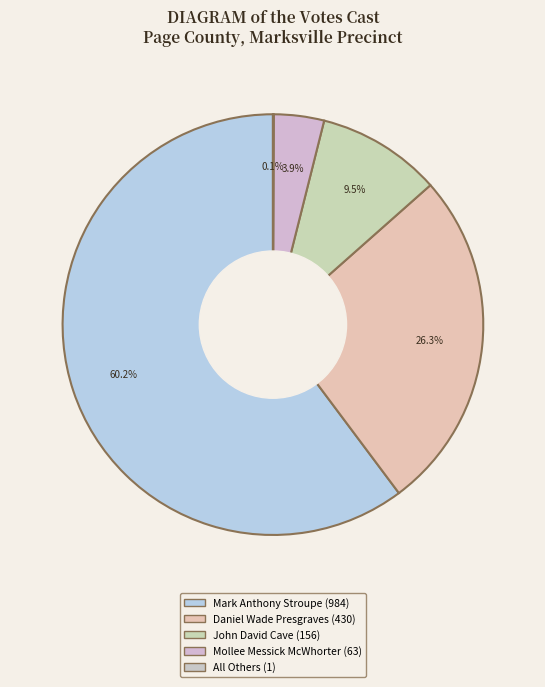

To the nearest percent, what is the combined percentage of Mollee Messick McWhorter and Mark Anthony Stroupe?

64%